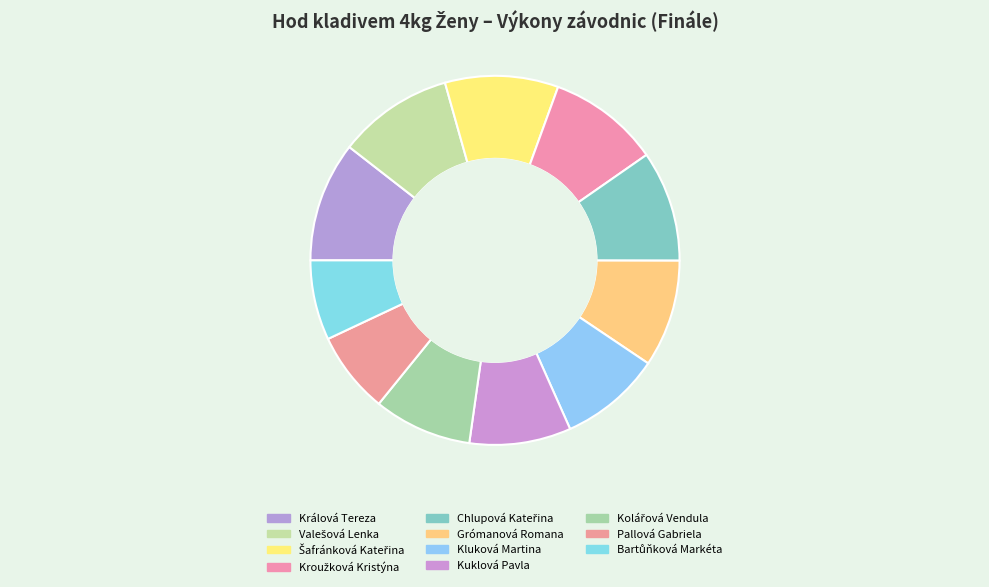

Rank the categories by value from lowest to highest.

Bartůňková Markéta, Pallová Gabriela, Kolářová Vendula, Kuklová Pavla, Kluková Martina, Grómanová Romana, Chlupová Kateřina, Kroužková Kristýna, Šafránková Kateřina, Valešová Lenka, Králová Tereza